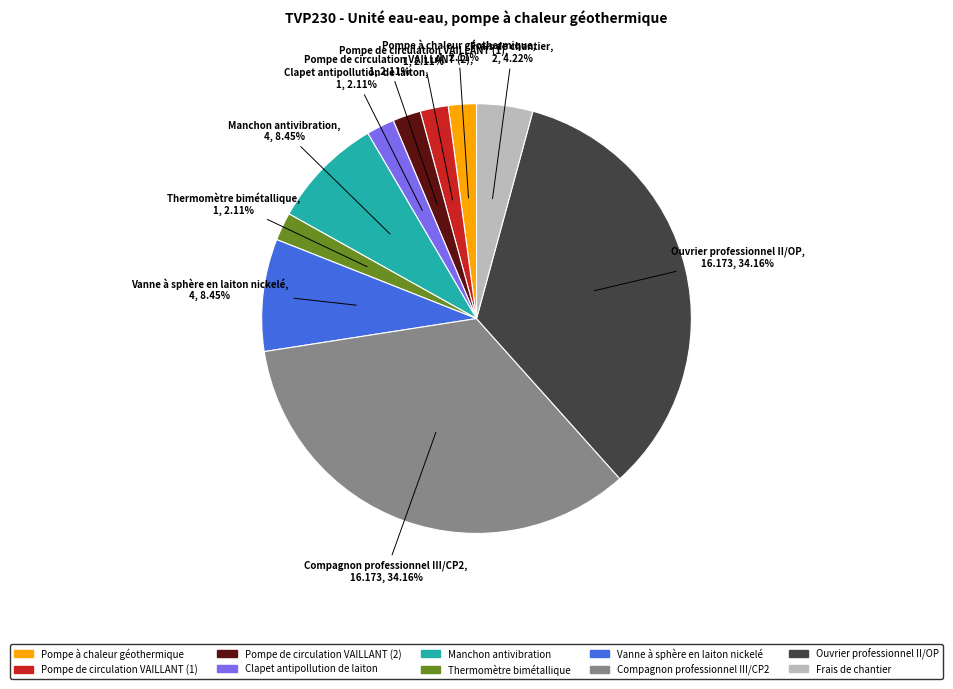

Is there any slice that represents more than half of the pie?

No